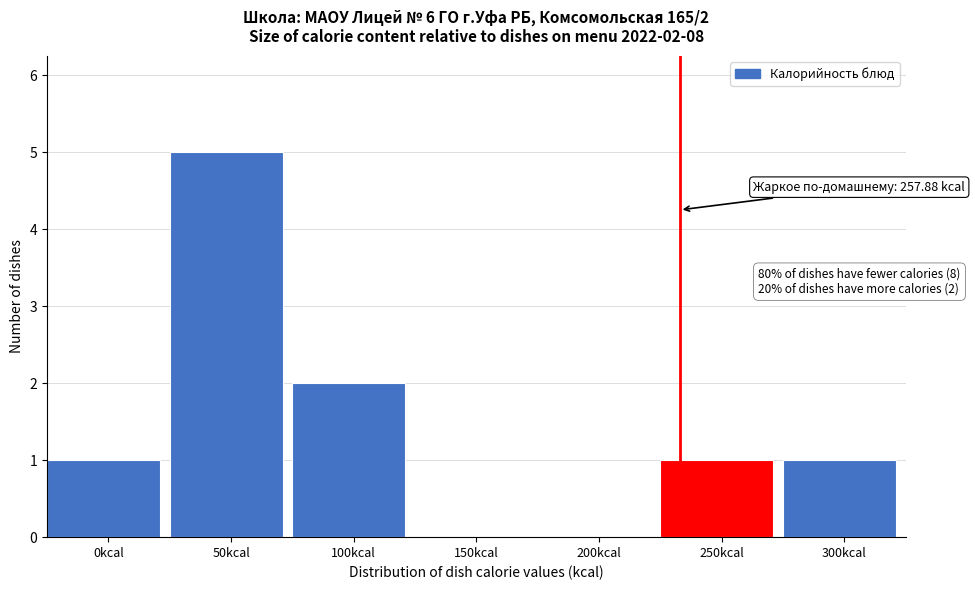

Reading right to left, extract all data points from this chart.

300kcal=1	250kcal=1	200kcal=0	150kcal=0	100kcal=2	50kcal=5	0kcal=1